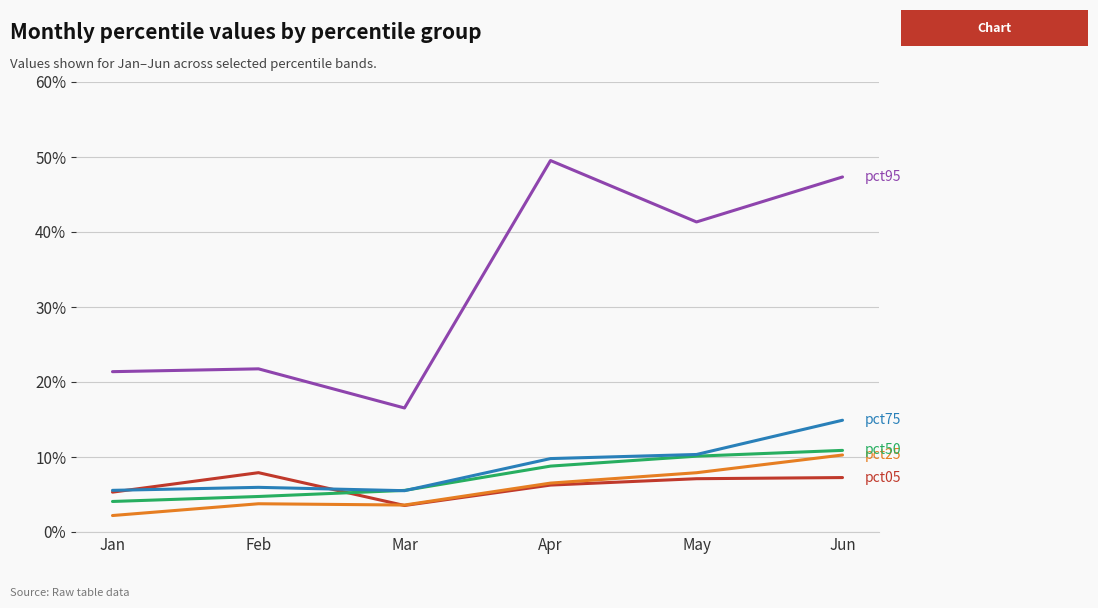

Does the chart display data point markers on the line(s)?

No